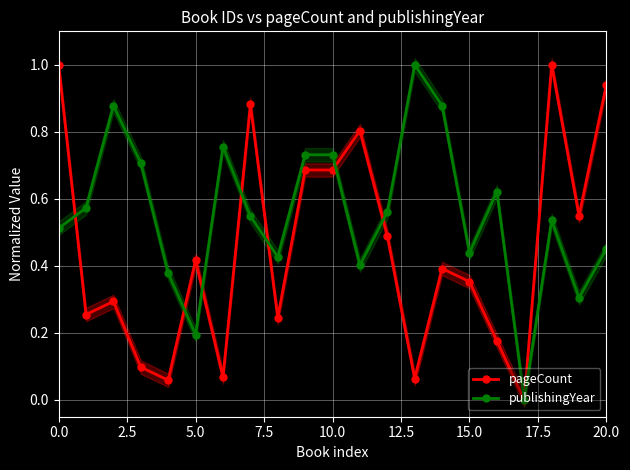

Does the chart display data point markers on the line(s)?

Yes